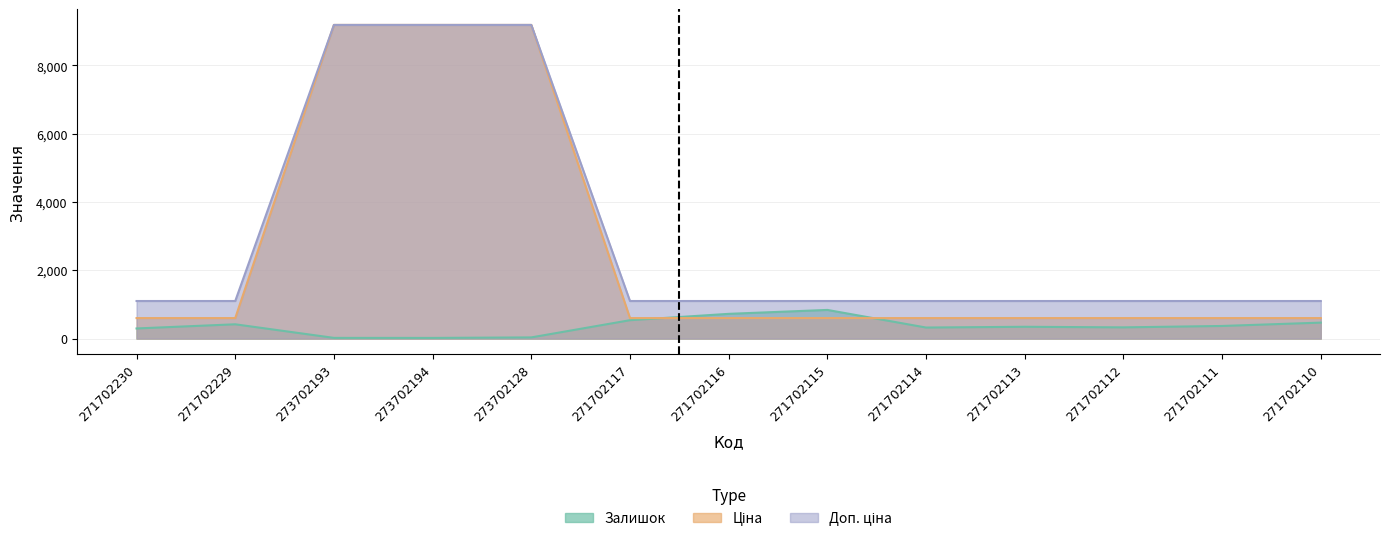

Reading left to right, what are all the values shown in this chart?

Залишок: 271702230=296.0	271702229=418.0	273702193=20.0	273702194=19.0	273702128=34.0	271702117=538.0	271702116=724.0	271702115=839.0	271702114=323.0	271702113=345.0	271702112=328.0	271702111=369.0	271702110=467.0
Ціна: 271702230=599.9	271702229=599.9	273702193=9185.9	273702194=9185.9	273702128=9185.9	271702117=599.9	271702116=599.9	271702115=599.9	271702114=599.9	271702113=599.9	271702112=599.9	271702111=599.9	271702110=599.9
Доп. ціна: 271702230=1100.0	271702229=1100.0	273702193=9185.9	273702194=9185.9	273702128=9185.9	271702117=1100.0	271702116=1100.0	271702115=1100.0	271702114=1100.0	271702113=1100.0	271702112=1100.0	271702111=1100.0	271702110=1100.0